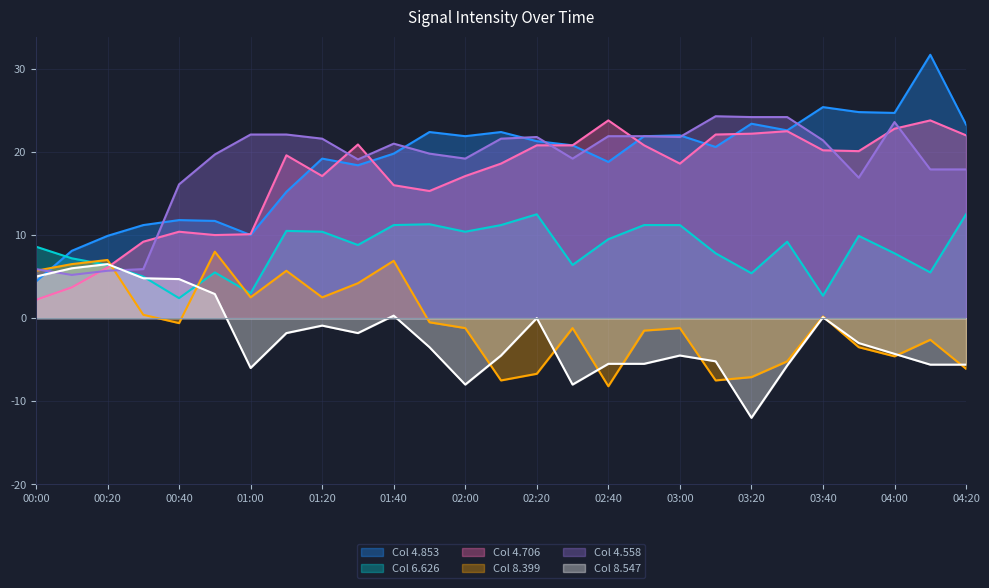

Where do 4.558 and 4.853 first cross each other?

00:00 and 00:10